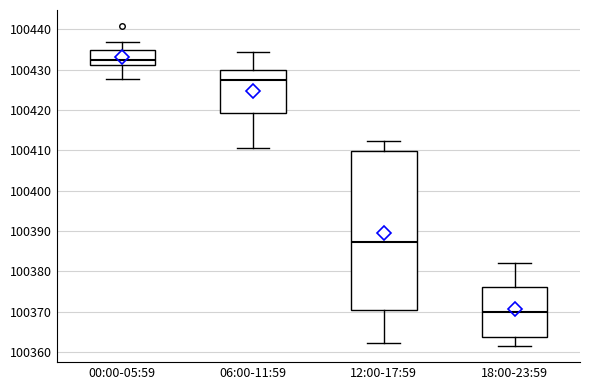

Reading left to right, transcribe this box plot: for each box, give where its median line is, the range the box spans, and where its two whiskers end, as read against the y-axis. The values are not printed on the chart, so give them approximately, as read against the axis.

00:00-05:59: median 100432, box 100431 to 100435, whiskers 100428 to 100437
06:00-11:59: median 100427, box 100419 to 100430, whiskers 100411 to 100434
12:00-17:59: median 100387, box 100371 to 100410, whiskers 100362 to 100412
18:00-23:59: median 100370, box 100364 to 100376, whiskers 100361 to 100382